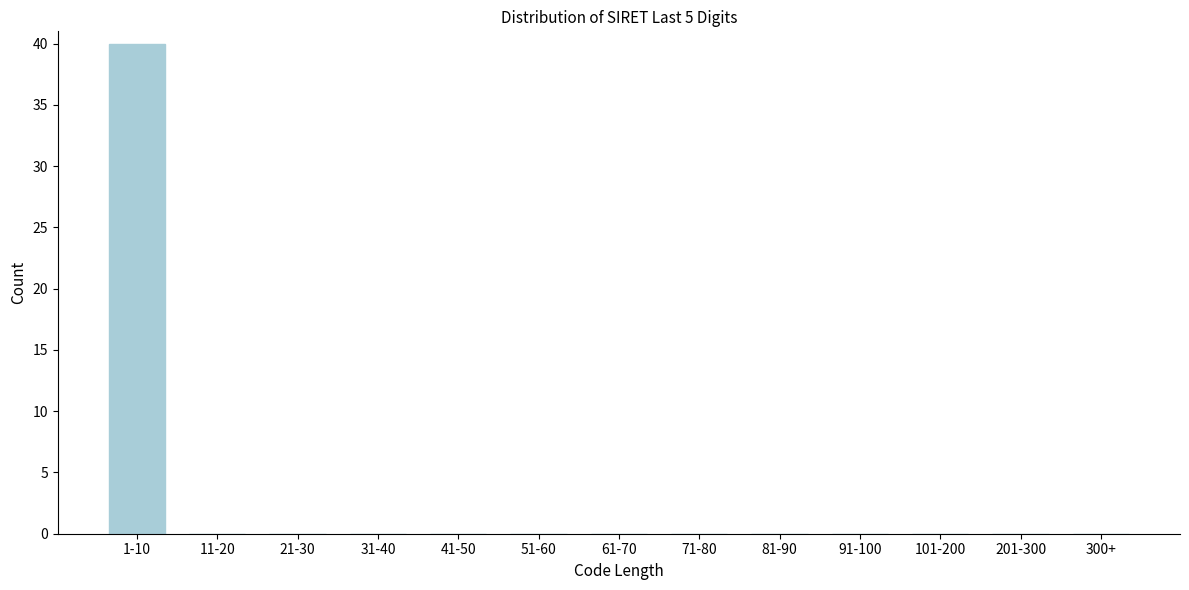

Reading left to right, what are all the values shown in this chart?

1-10=40	11-20=0	21-30=0	31-40=0	41-50=0	51-60=0	61-70=0	71-80=0	81-90=0	91-100=0	101-200=0	201-300=0	300+=0